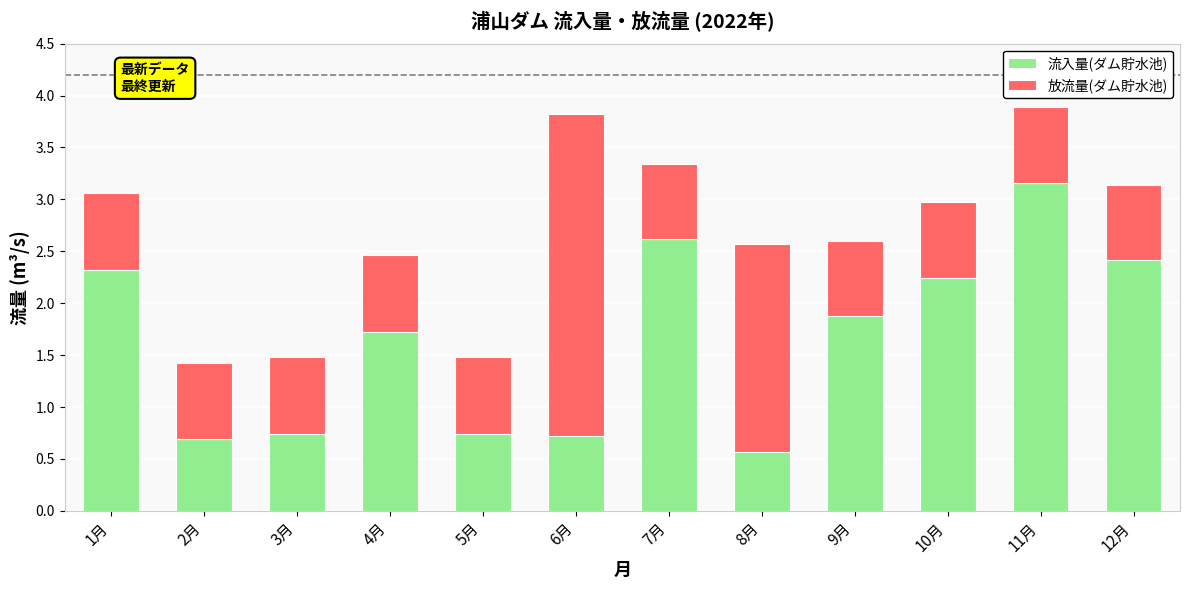

Read the 流入量(ダム貯水池) value at 3月.

0.7